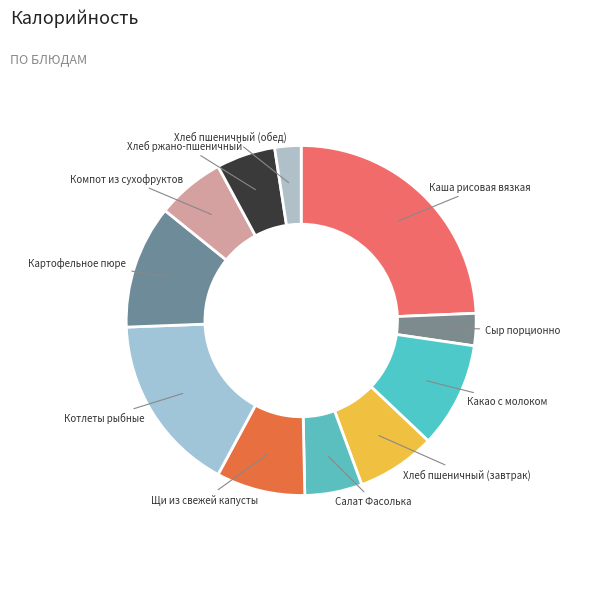

The Котлеты рыбные slice represents 17% of the pie. True or false?

True